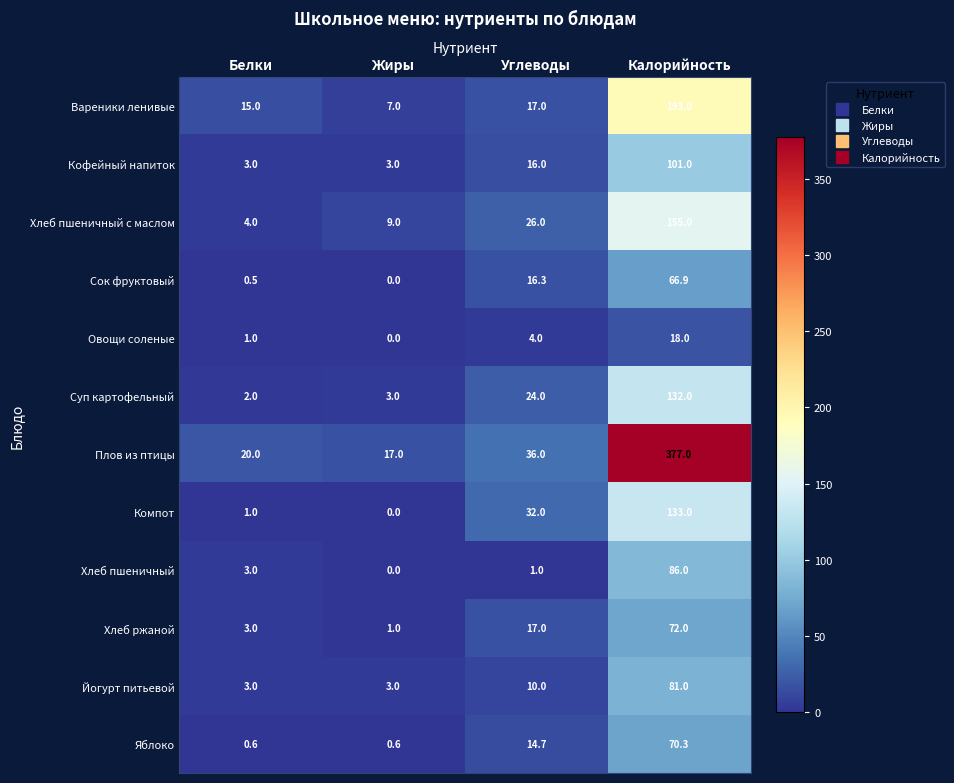

What is the total value across all series at Углеводы?

214.0